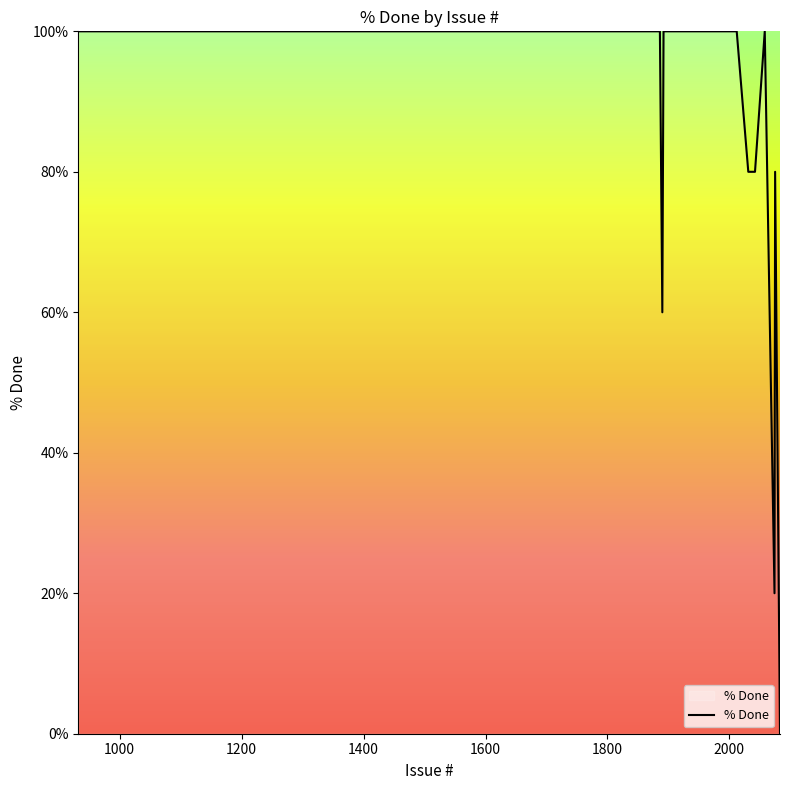

What is the difference between the maximum and minimum values?

100